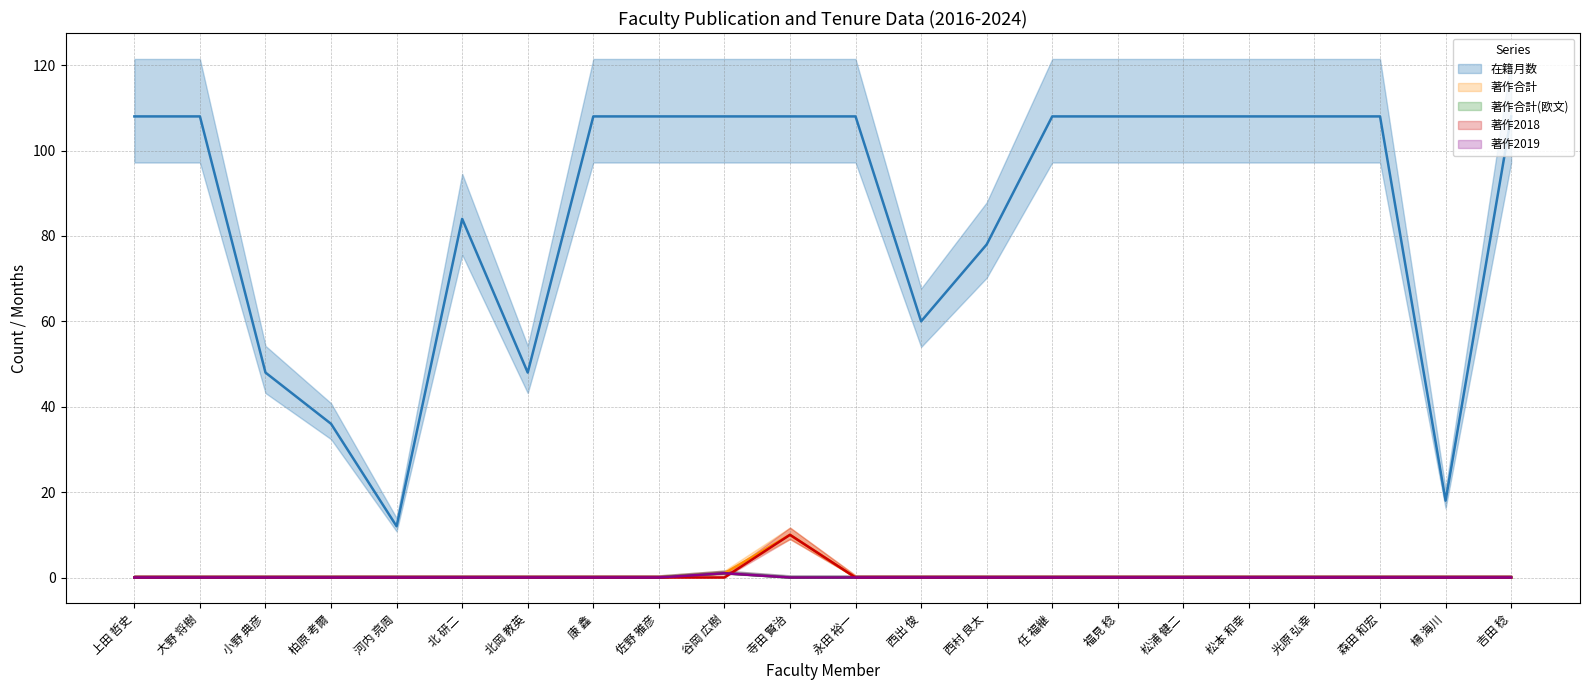

True or false: 在籍月数 (line) and 著作合計(欧文) (line) cross at least once.

False